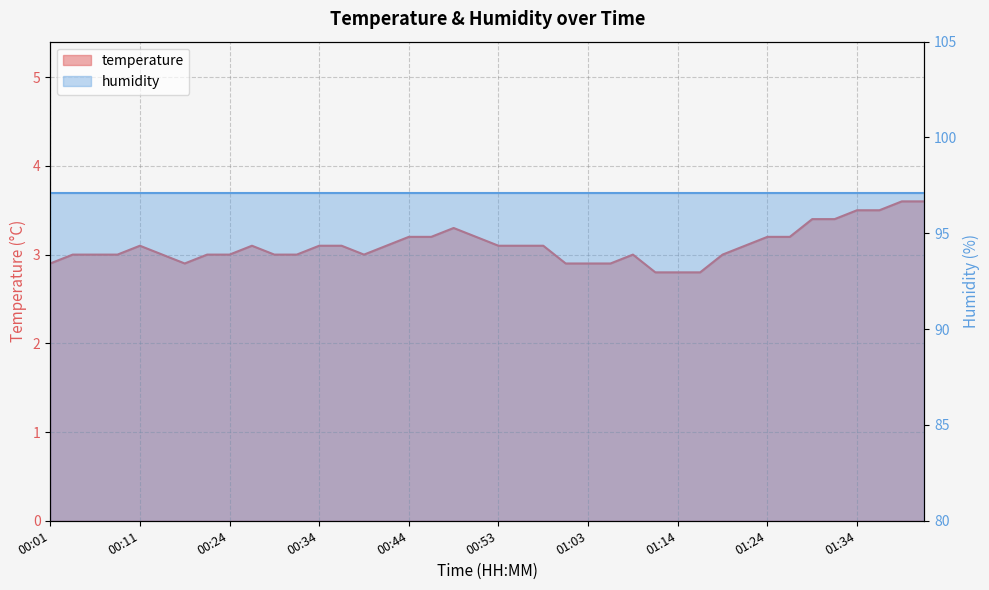

What is the sum of the values at 01:31 and 00:46?

6.6